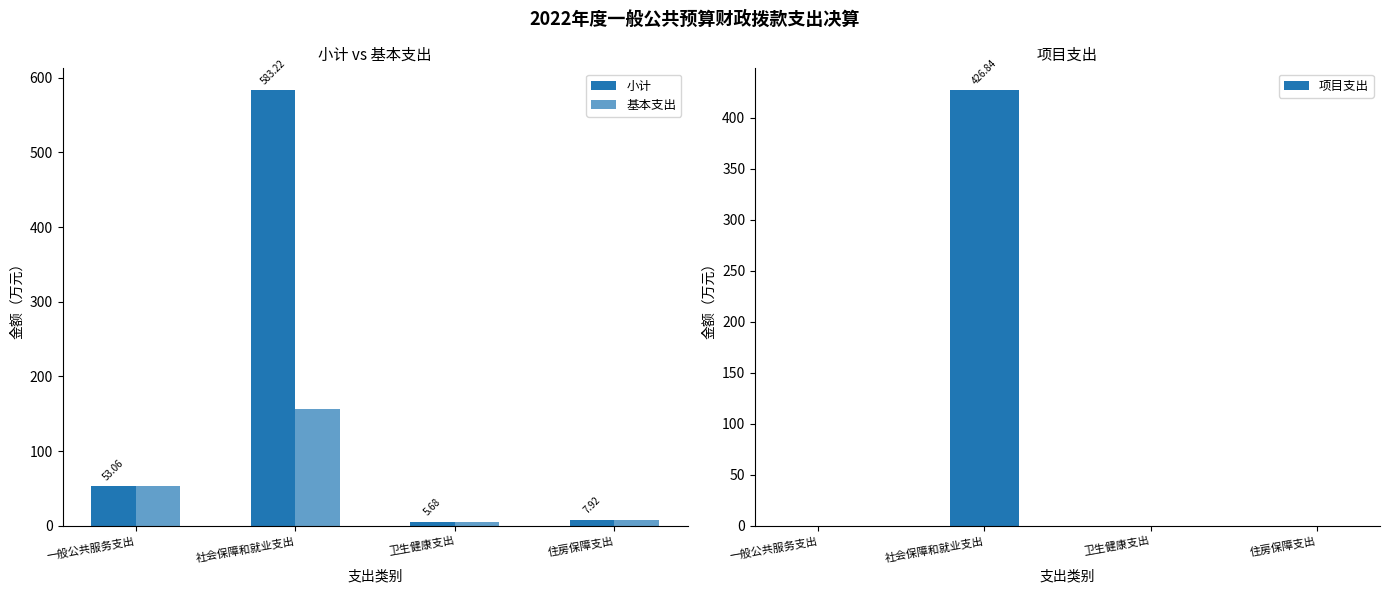

At which label does 小计 reach its minimum?

卫生健康支出